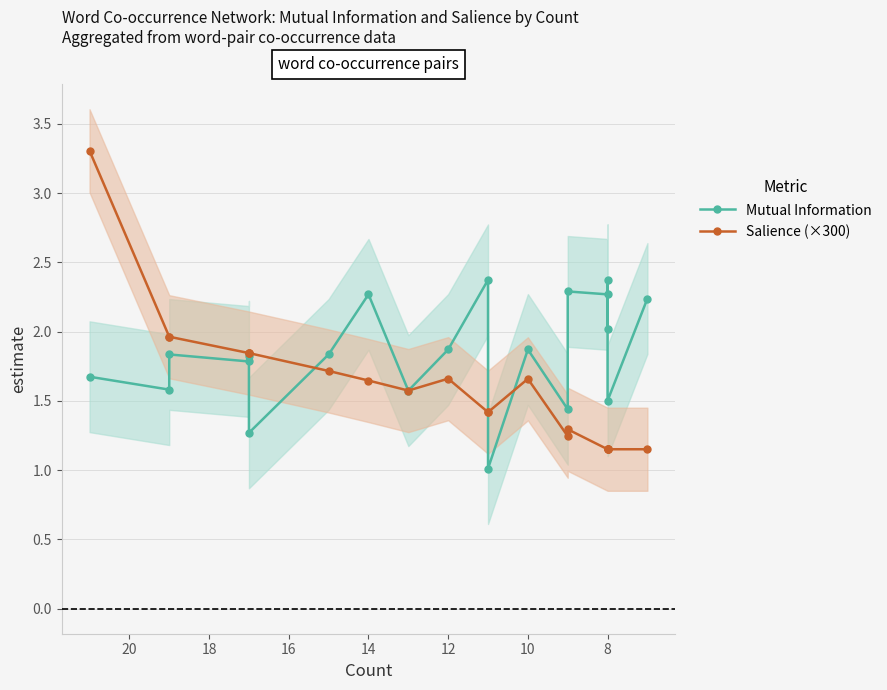

Which series has the widest spread of values?

Salience (×300)